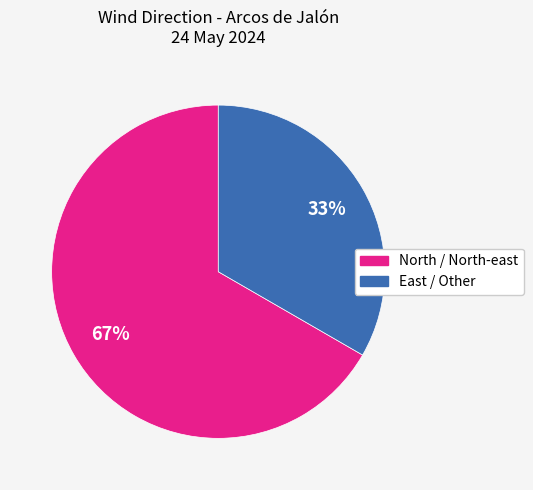

Is there any slice that represents more than half of the pie?

Yes